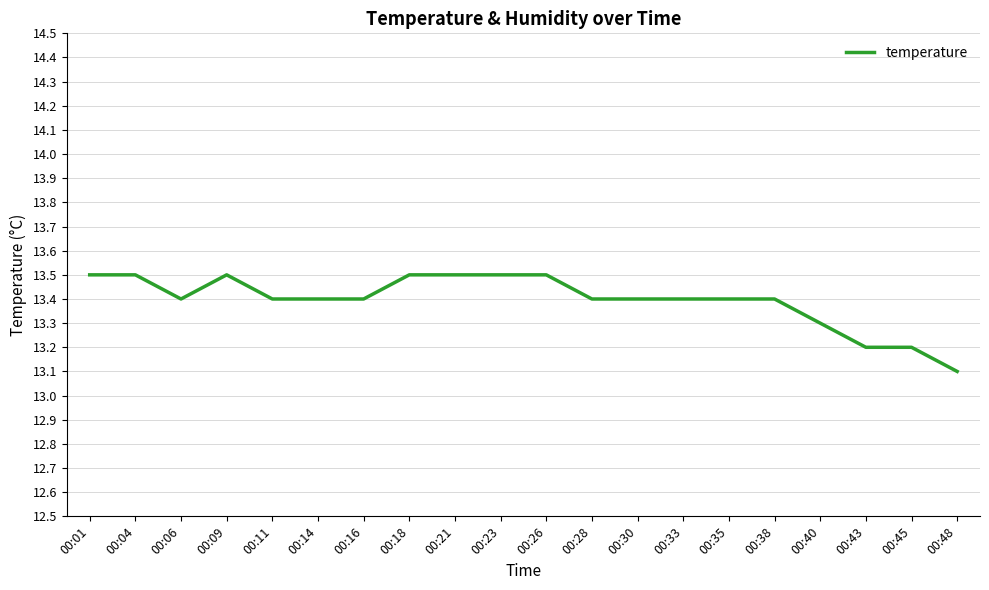

The chart shows a value of 13.5 at 00:26. True or false?

True